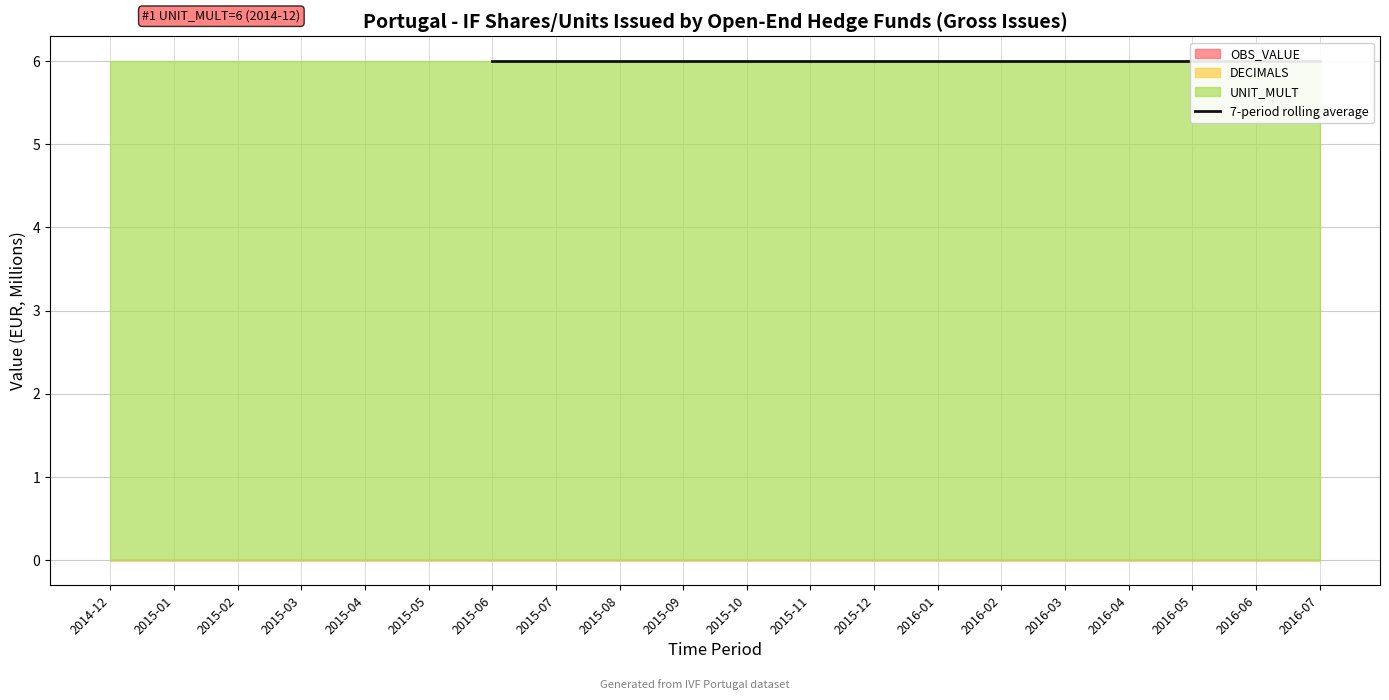

Between 2015-07 and 2015-09, which is larger?

2015-07